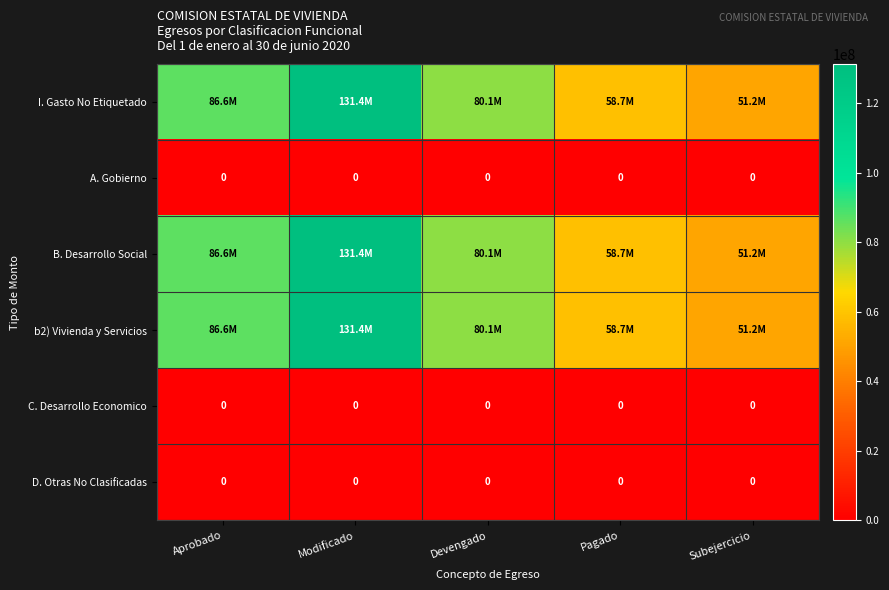

What is the difference between the maximum and minimum values in the B. Desarrollo Social series?

80145044.8